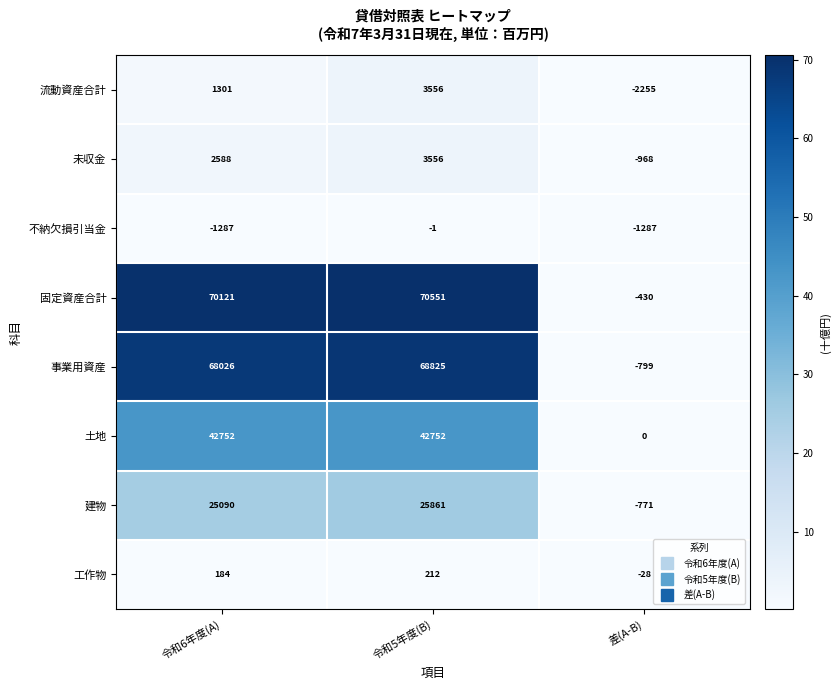

At which category is the sum across all series the highest?

令和5年度(B)